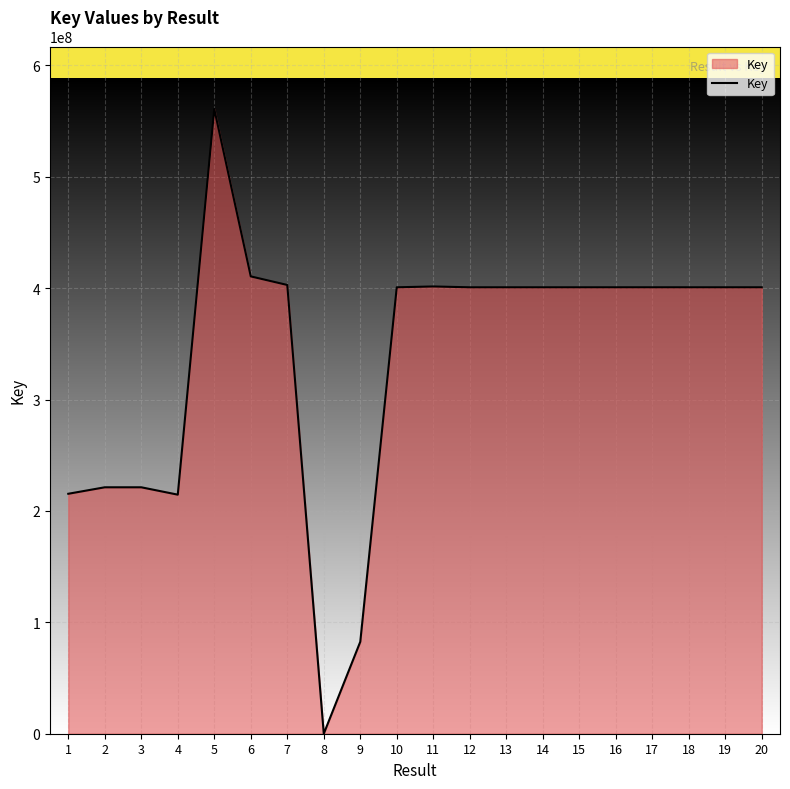

At which label does the data first exceed 400718205?

5